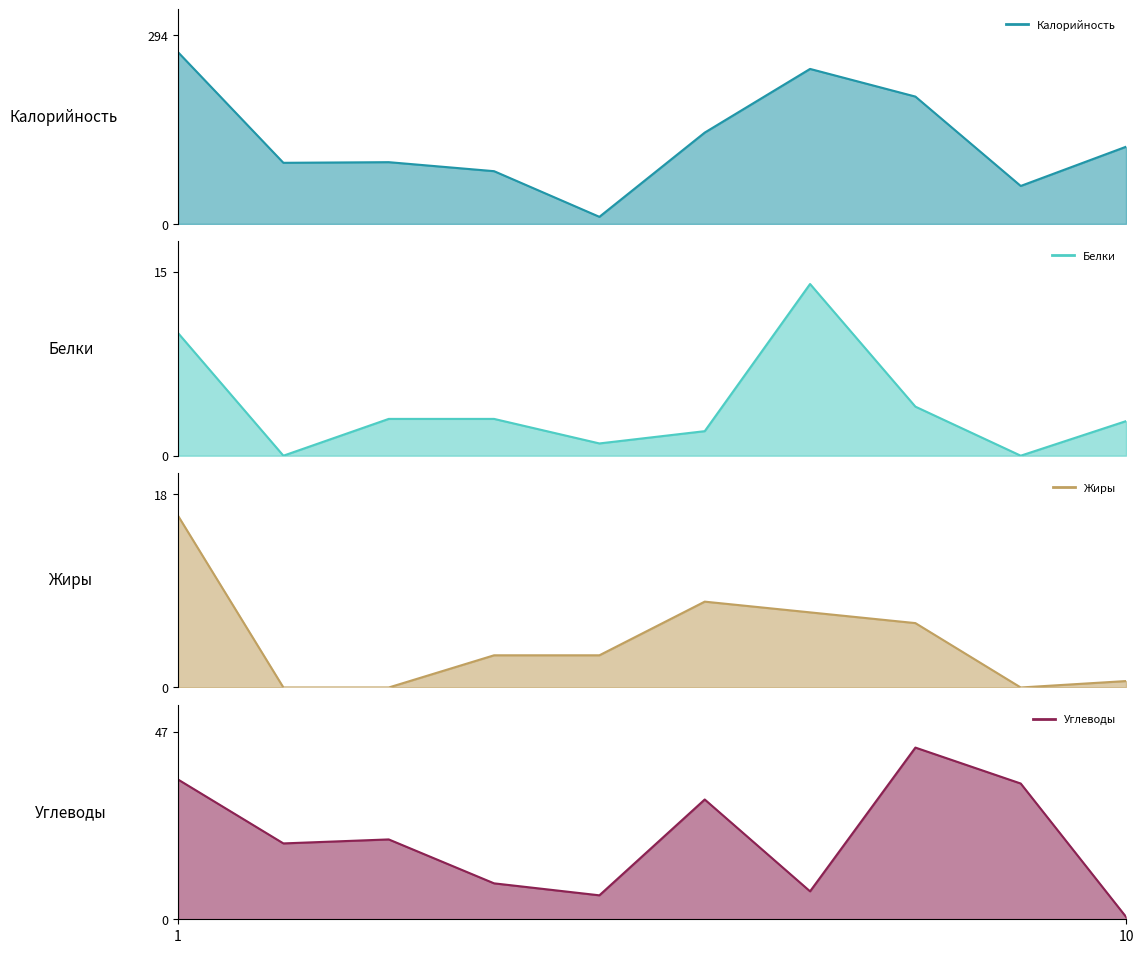

True or false: Калорийность has a value of 54.7 at Каша гречневая.

False